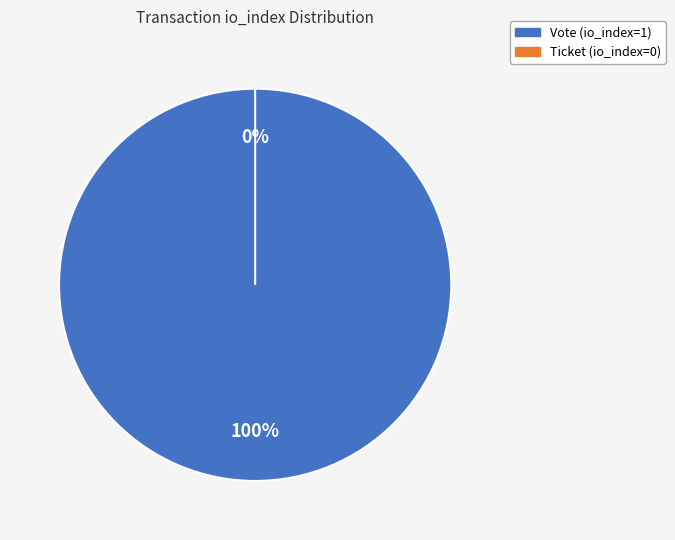

Is there a majority slice in this chart?

Yes